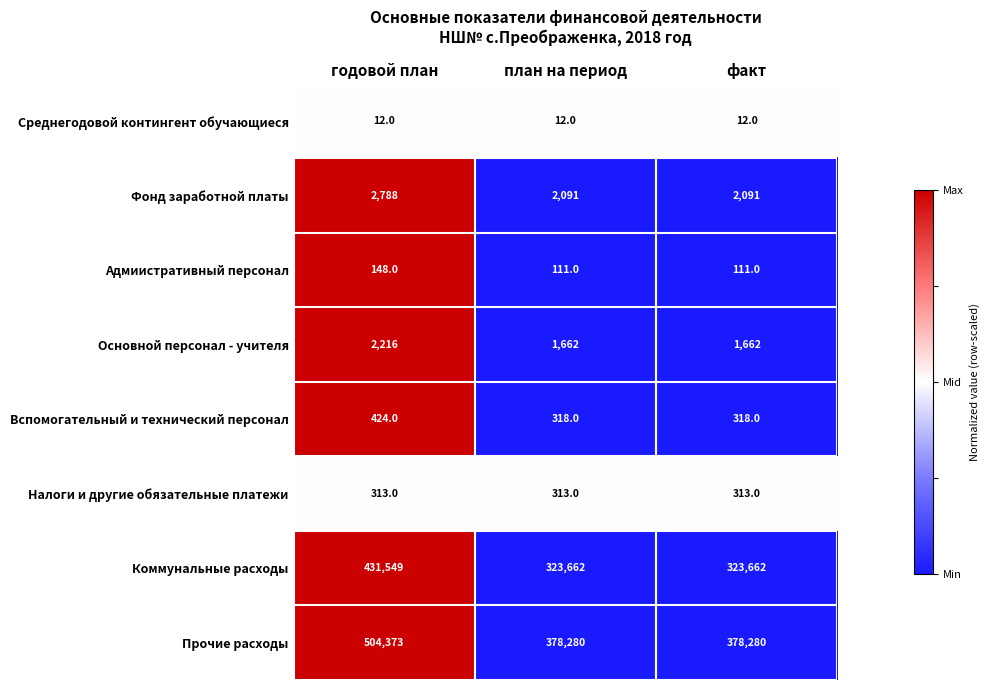

Which series has the largest range (max minus min)?

Прочие расходы